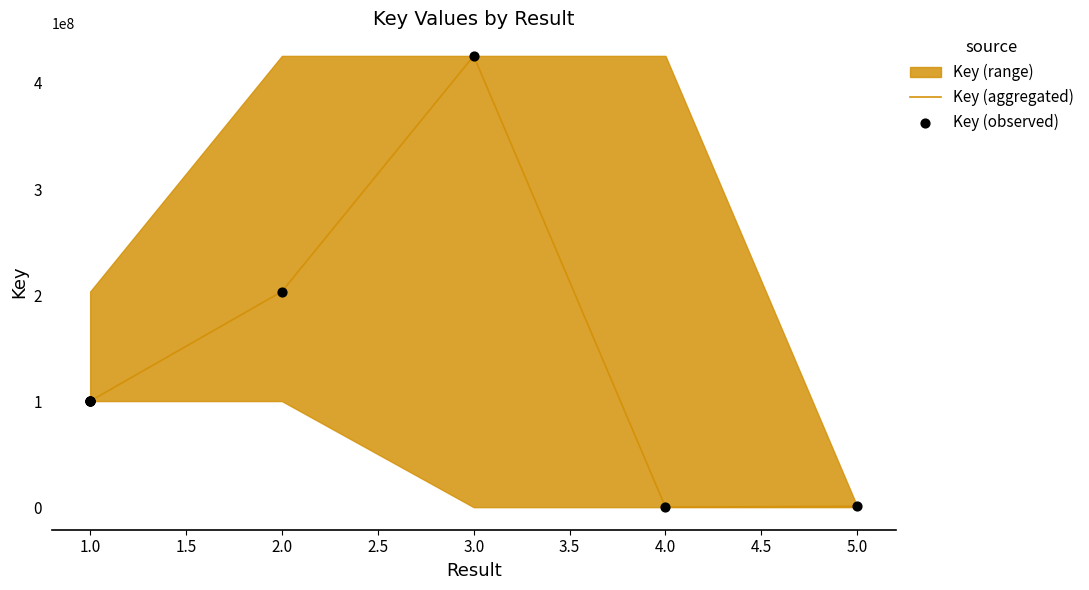

Between 5 and 1, which is larger?

1